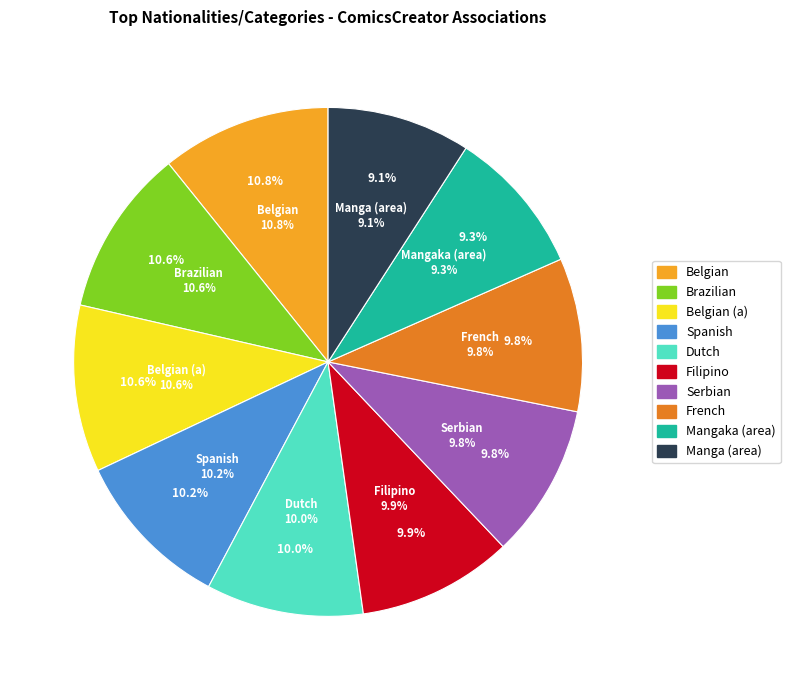

To the nearest percent, what portion does Mangaka (area) represent?

9%